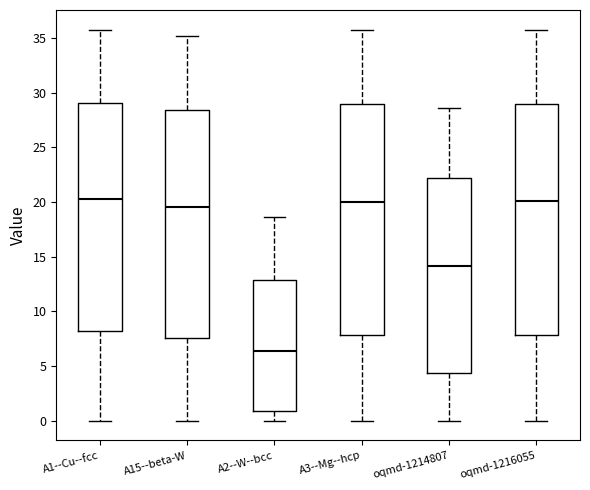

Reading left to right, read every box against the y-axis: the position of its median line, the range the box covers, and the ends of its whiskers. The values are not printed on the chart, so give them approximately, as read against the axis.

A1--Cu--fcc: median 20.0, box 8.0 to 29.0, whiskers 0.0 to 36.0
A15--beta-W: median 19.5, box 7.5 to 28.5, whiskers 0.0 to 35.0
A2--W--bcc: median 6.5, box 1.0 to 13.0, whiskers 0.0 to 18.5
A3--Mg--hcp: median 20.0, box 8.0 to 29.0, whiskers 0.0 to 35.5
oqmd-1214807: median 14.0, box 4.5 to 22.0, whiskers 0.0 to 28.5
oqmd-1216055: median 20.0, box 8.0 to 29.0, whiskers 0.0 to 35.5